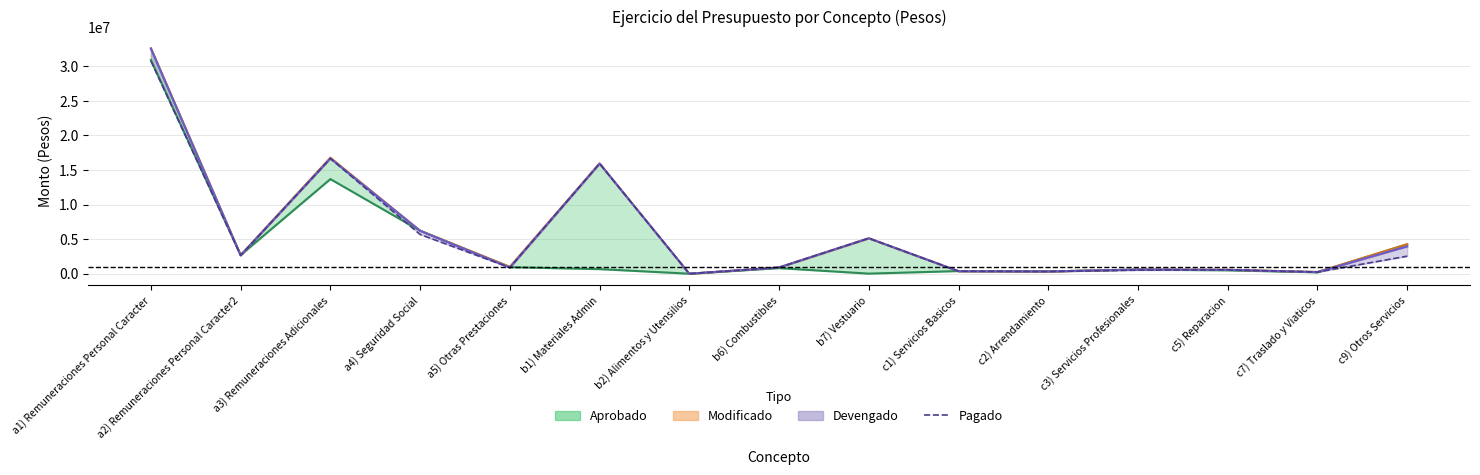

True or false: the data shows 132036.7 at c7) Traslado y Viaticos.

False